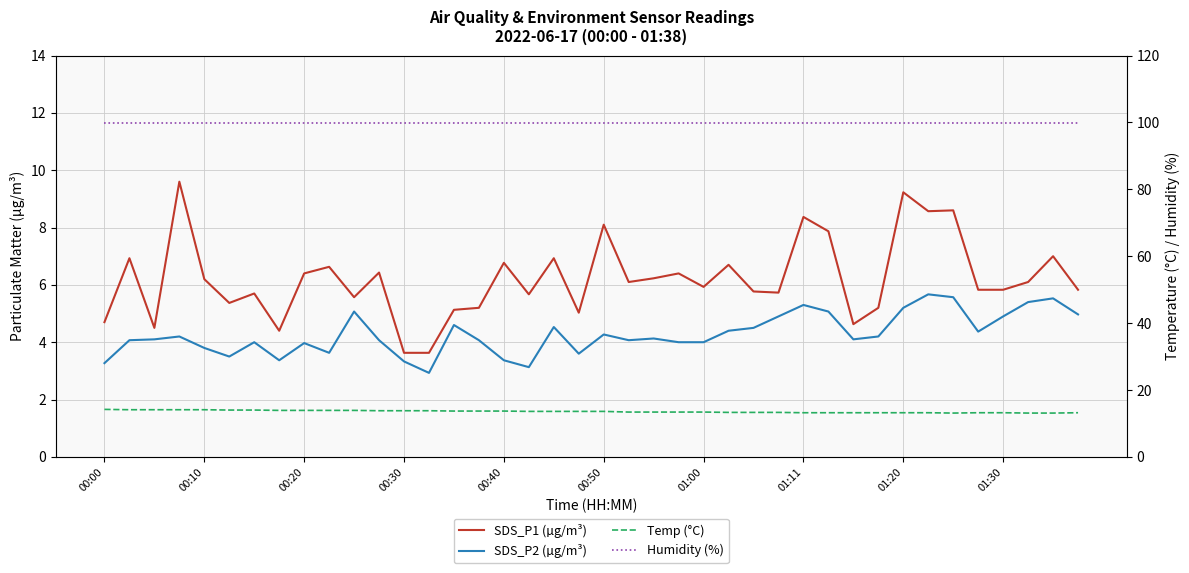

Reading left to right, transcribe all the data shown in this chart.

SDS_P1 (µg/m³): 4.7	6.9	4.5	9.6	6.2	5.4	5.7	4.4	6.4	6.6	5.6	6.4	3.6	3.6	5.1	5.2	6.8	5.7	6.9	5.0	8.1	6.1	6.2	6.4	5.9	6.7	5.8	5.7	8.4	7.9	4.6	5.2	9.2	8.6	8.6	5.8	5.8	6.1	7.0	5.8
SDS_P2 (µg/m³): 3.3	4.1	4.1	4.2	3.8	3.5	4.0	3.4	4.0	3.6	5.1	4.1	3.3	2.9	4.6	4.1	3.4	3.1	4.5	3.6	4.3	4.1	4.1	4.0	4.0	4.4	4.5	4.9	5.3	5.1	4.1	4.2	5.2	5.7	5.6	4.4	4.9	5.4	5.5	5.0
Temp (°C): 14.2	14.1	14.1	14.1	14.1	14.0	14.0	13.9	13.9	13.9	13.9	13.8	13.8	13.8	13.7	13.7	13.7	13.6	13.6	13.6	13.6	13.4	13.4	13.4	13.4	13.3	13.3	13.3	13.2	13.2	13.2	13.2	13.2	13.2	13.1	13.2	13.2	13.1	13.1	13.2
Humidity (%): 99.9	99.9	99.9	99.9	99.9	99.9	99.9	99.9	99.9	99.9	99.9	99.9	99.9	99.9	99.9	99.9	99.9	99.9	99.9	99.9	99.9	99.9	99.9	99.9	99.9	99.9	99.9	99.9	99.9	99.9	99.9	99.9	99.9	99.9	99.9	99.9	99.9	99.9	99.9	99.9